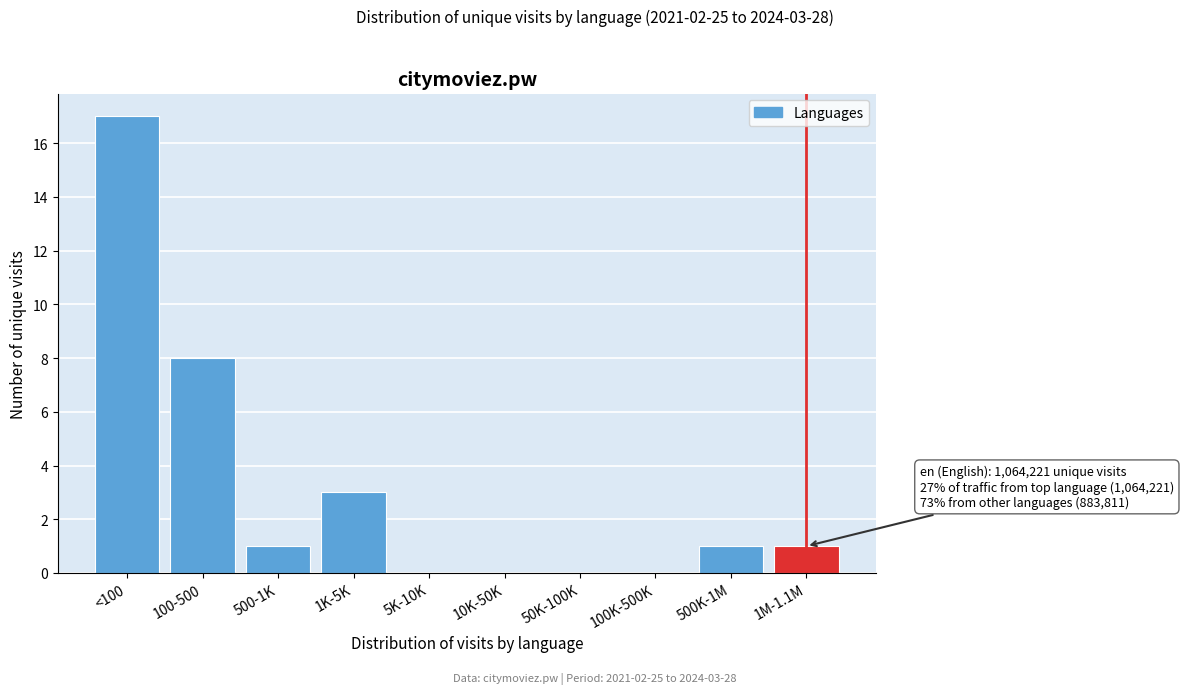

Reading right to left, list all the values displayed in this chart.

1M-1.1M=1	500K-1M=1	100K-500K=0	50K-100K=0	10K-50K=0	5K-10K=0	1K-5K=3	500-1K=1	100-500=8	<100=17